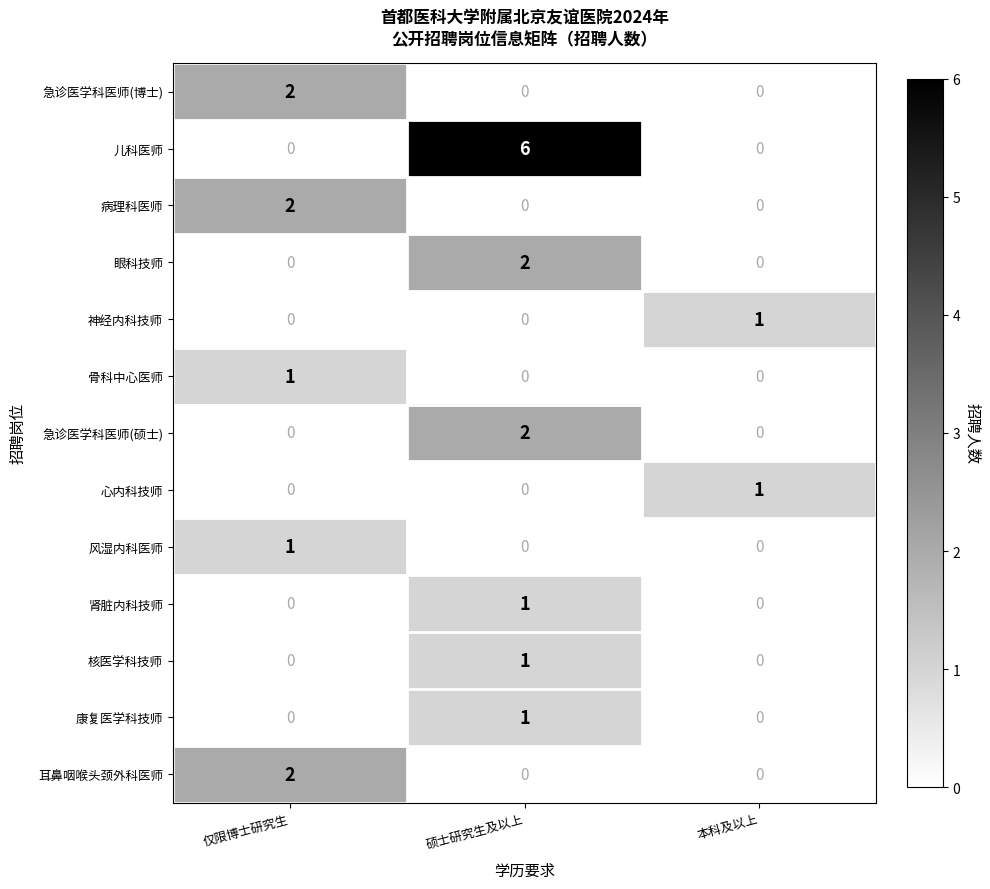

Which series has the largest total across all categories?

儿科医师